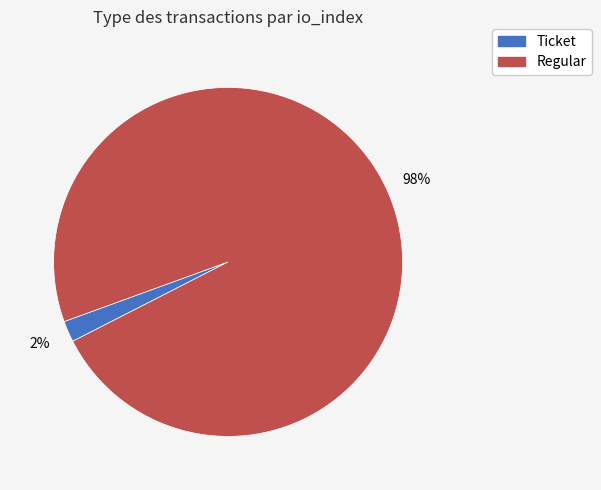

Is it true that Regular is 90% of the pie?

False